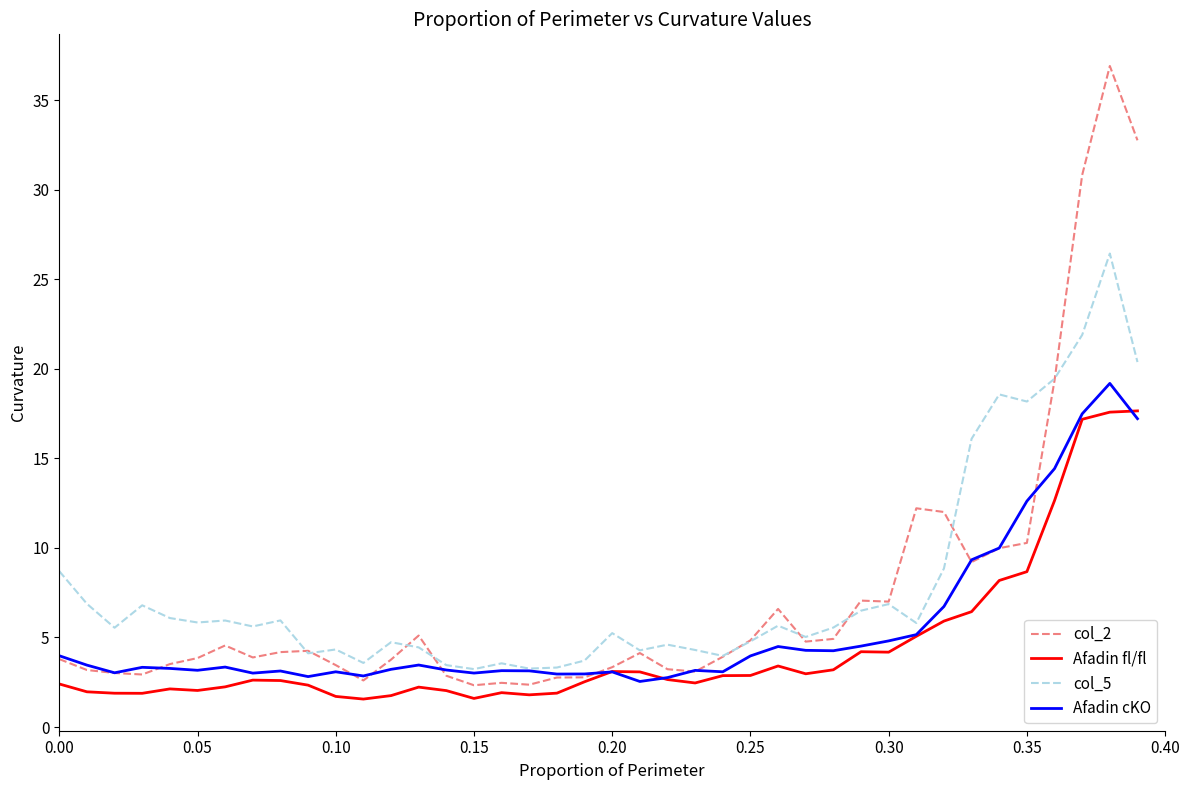

Which series has the largest total across all categories?

col_5